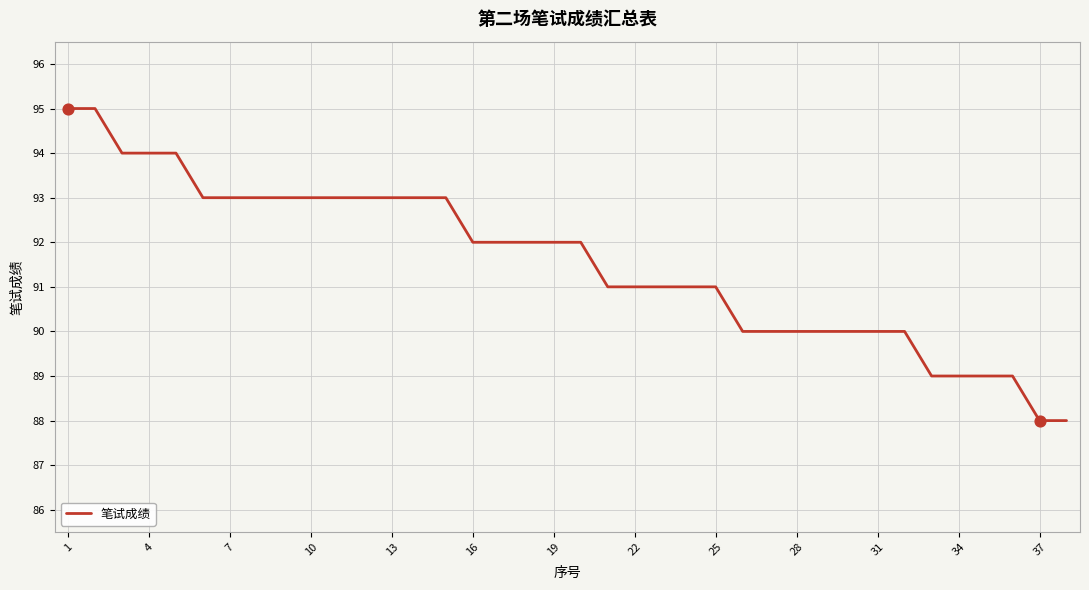

What is the difference between the maximum and minimum values?

7